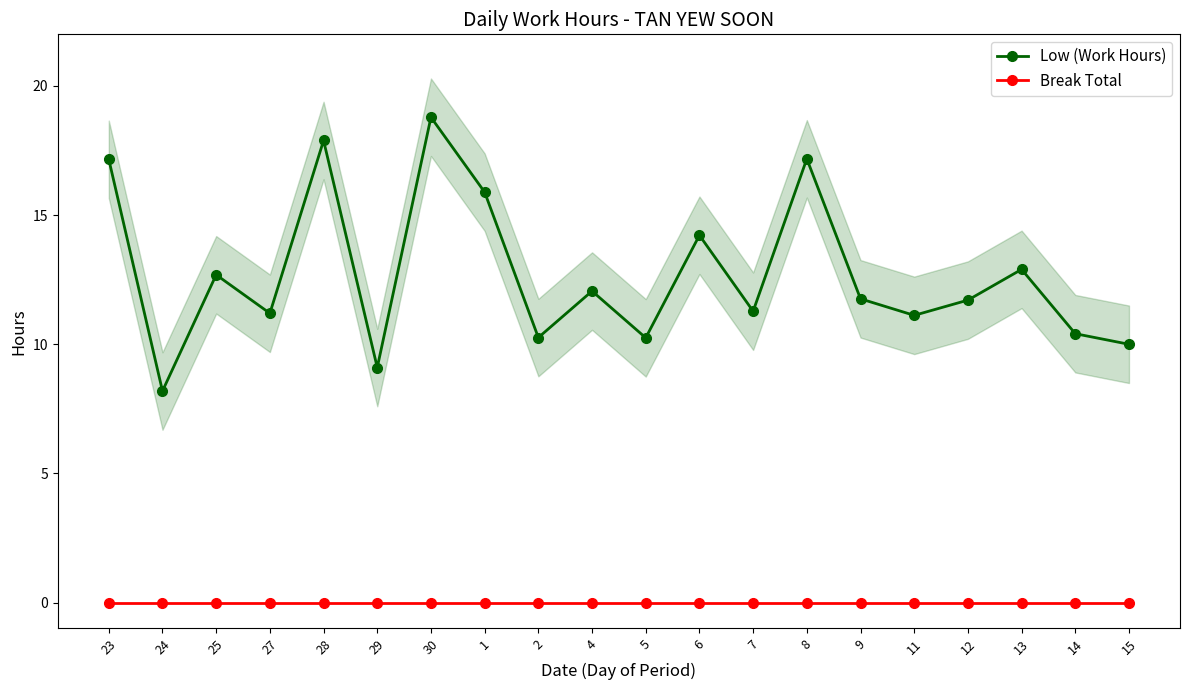

At which label does Low (Work Hours) reach its peak?

30